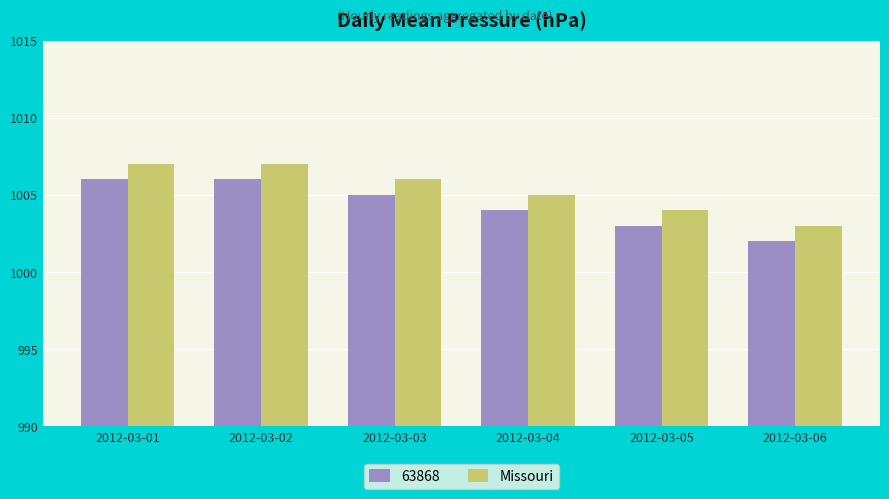

The 63868 series shows 1006 at 2012-03-01. True or false?

True